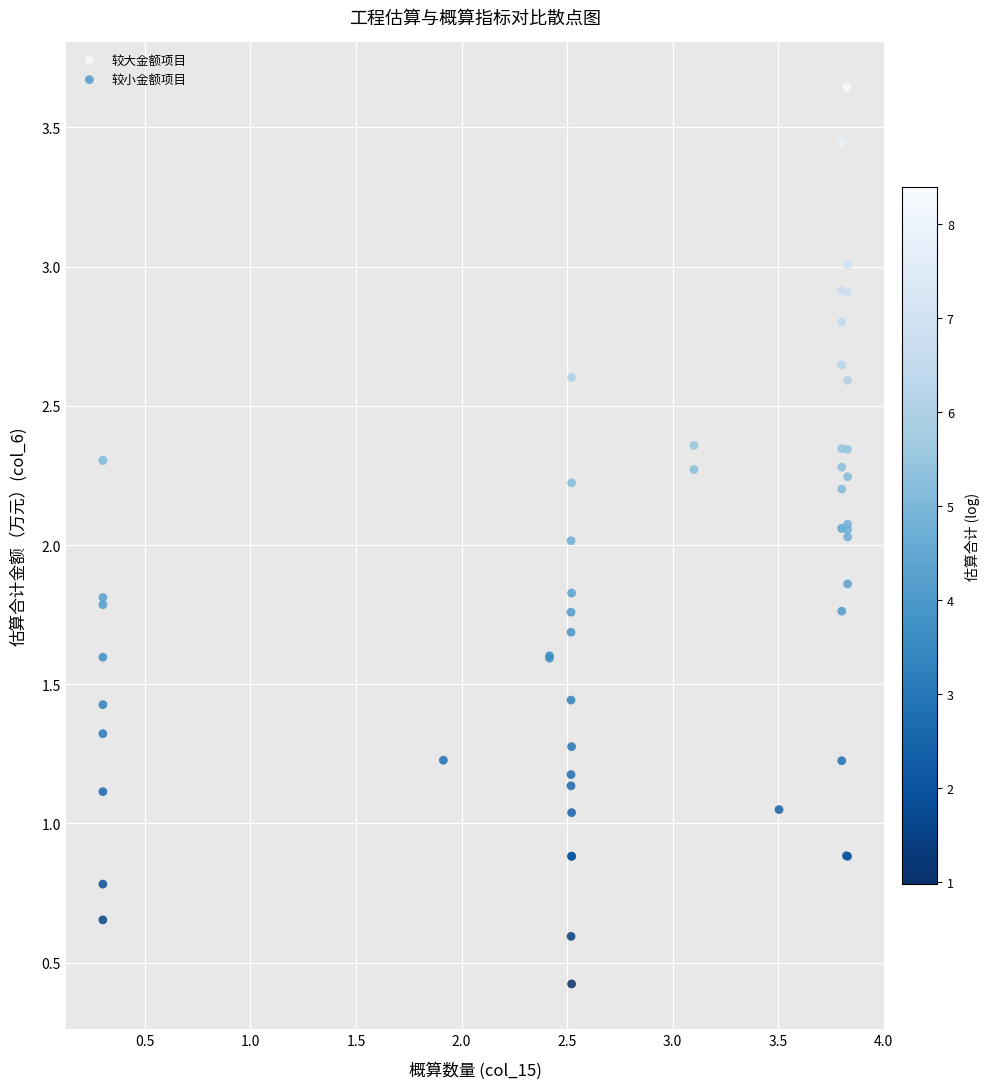

Which series contains the highest Y value?

较大金额项目